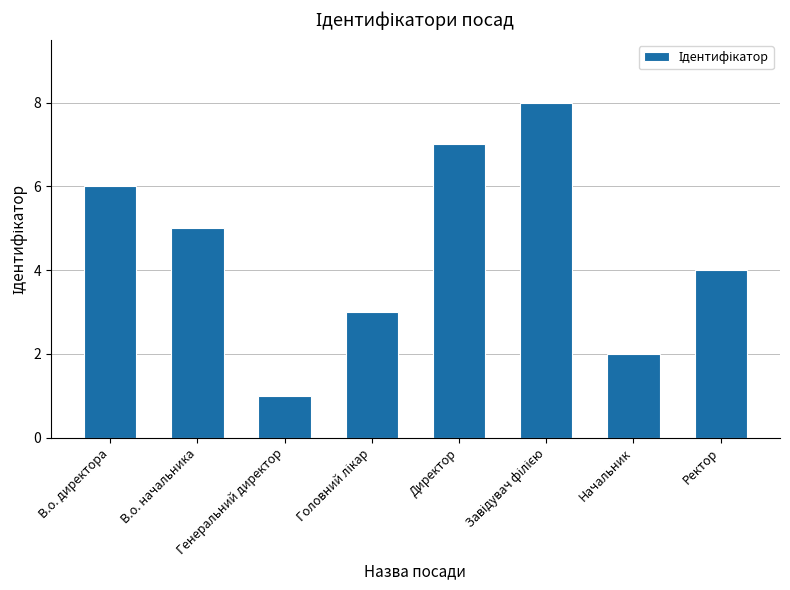

How many bars are there in total?

8